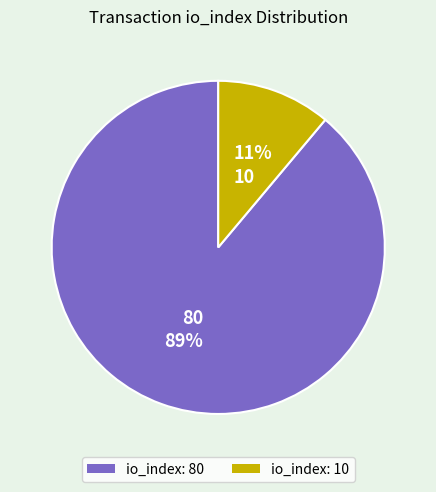

To the nearest percent, what is the average slice percentage?

50%